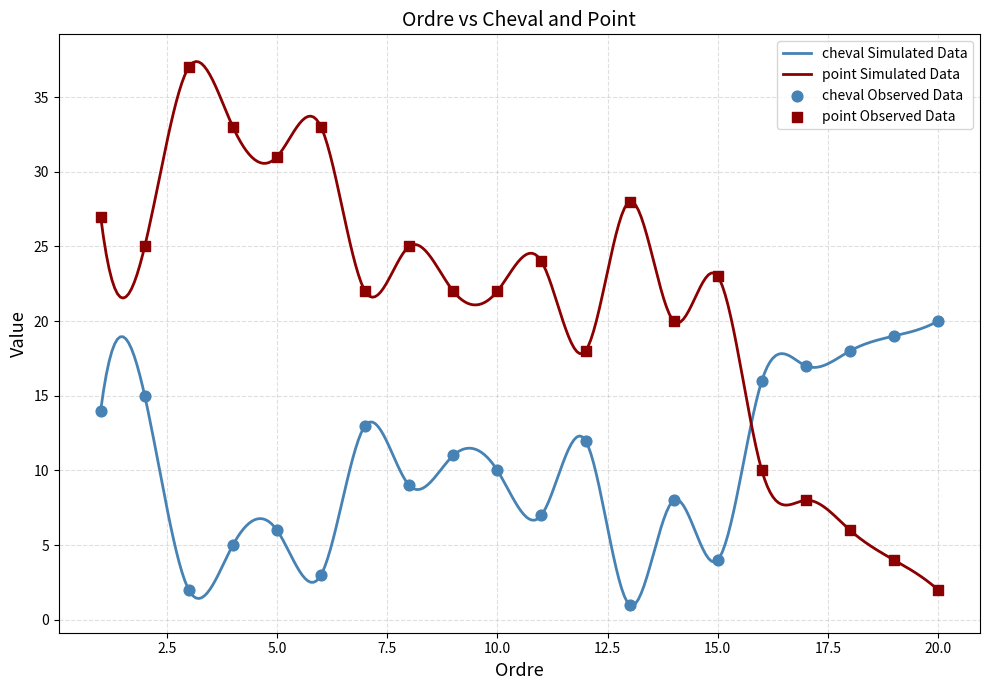

What is the total value across all series at 12?

30